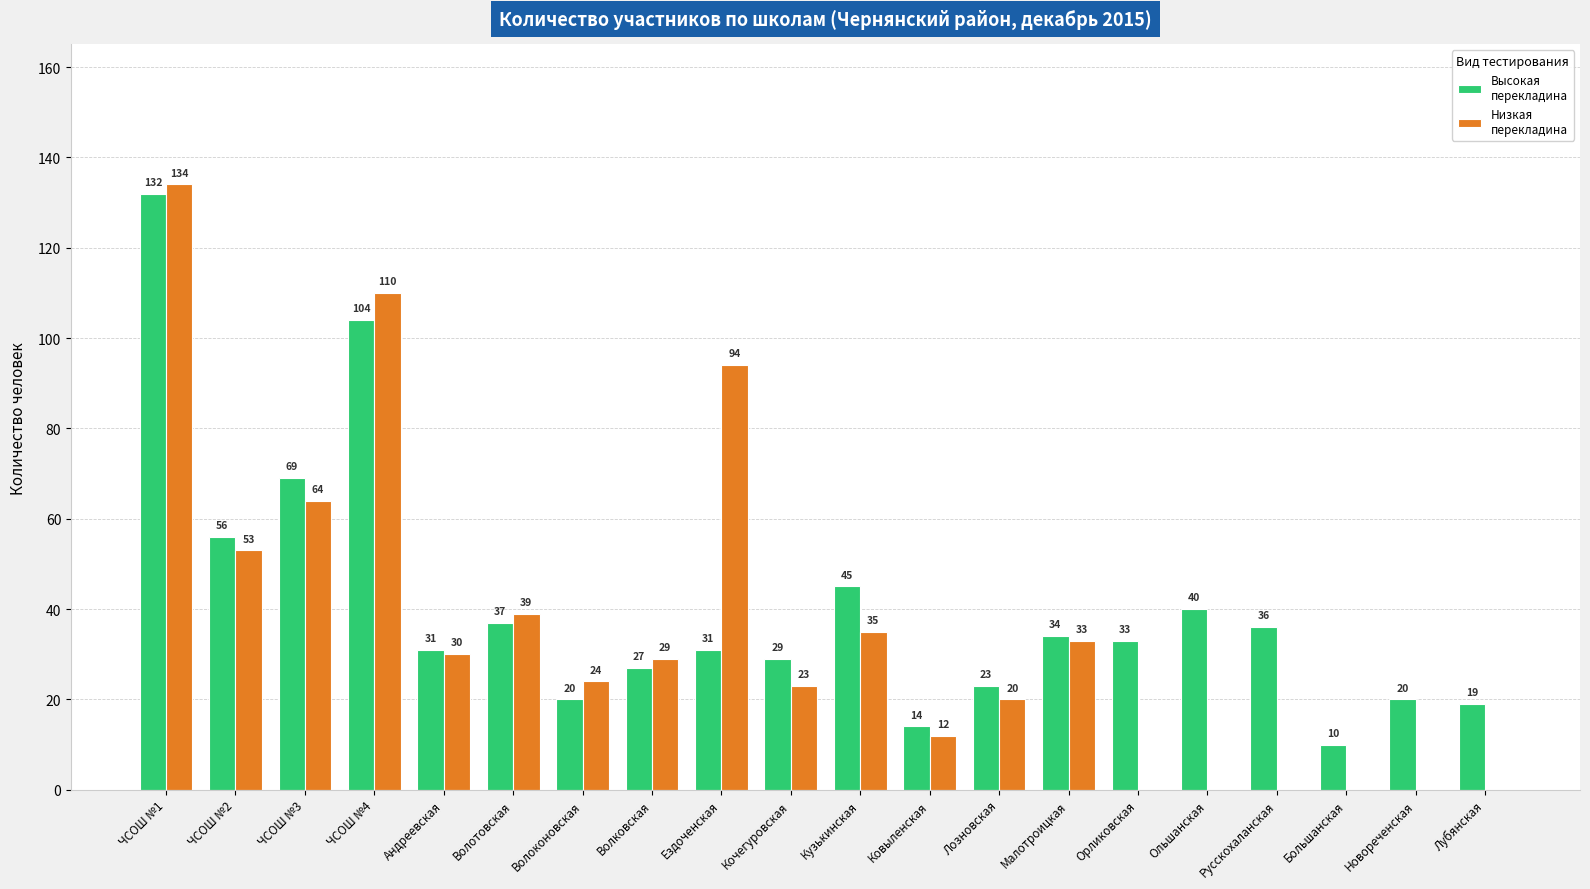

At which category is the sum across all series the highest?

ЧСОШ №1